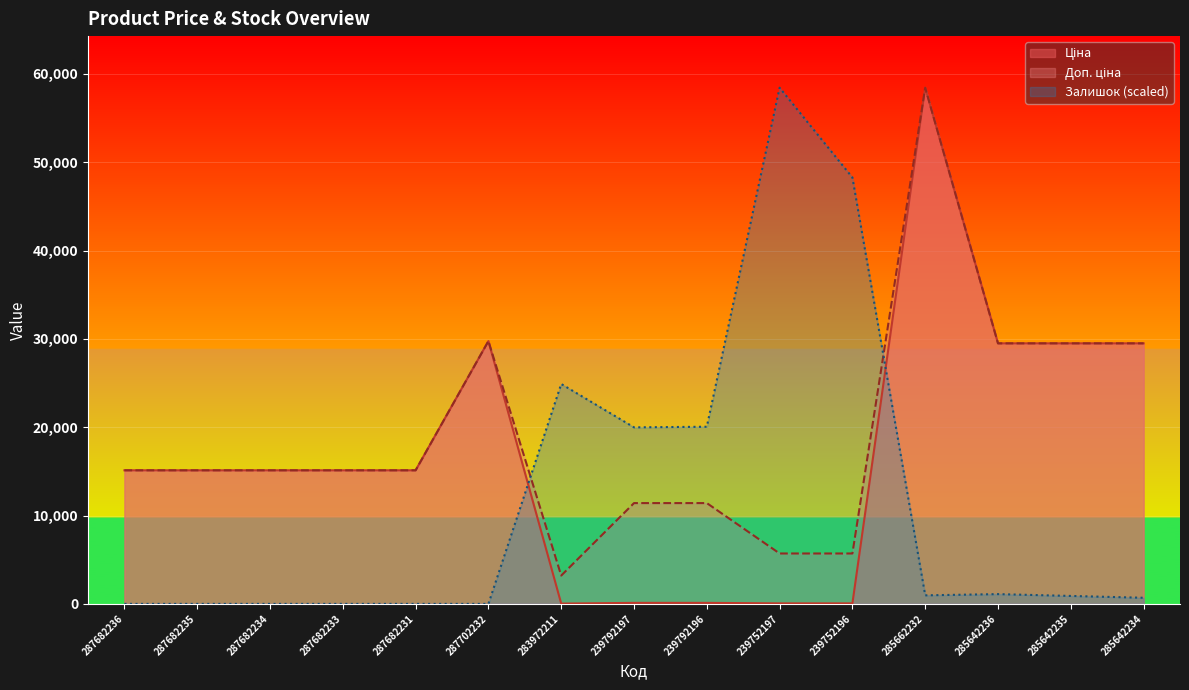

Is the value of Доп. ціна at 239792196 greater than the value of Залишок at 287682235?

Yes